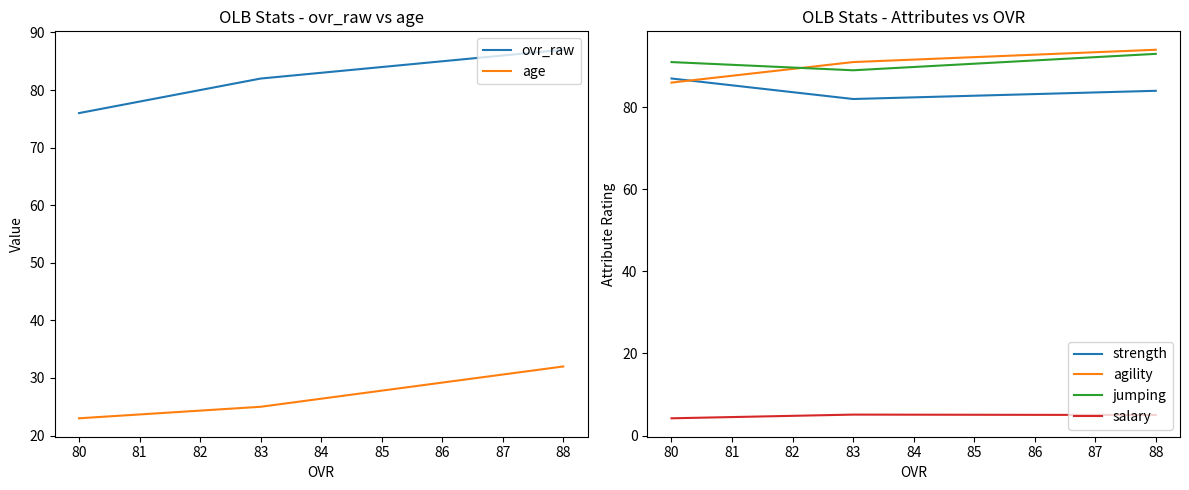

What are all the series names shown in the legend?

ovr_raw, age, strength, agility, jumping, salary